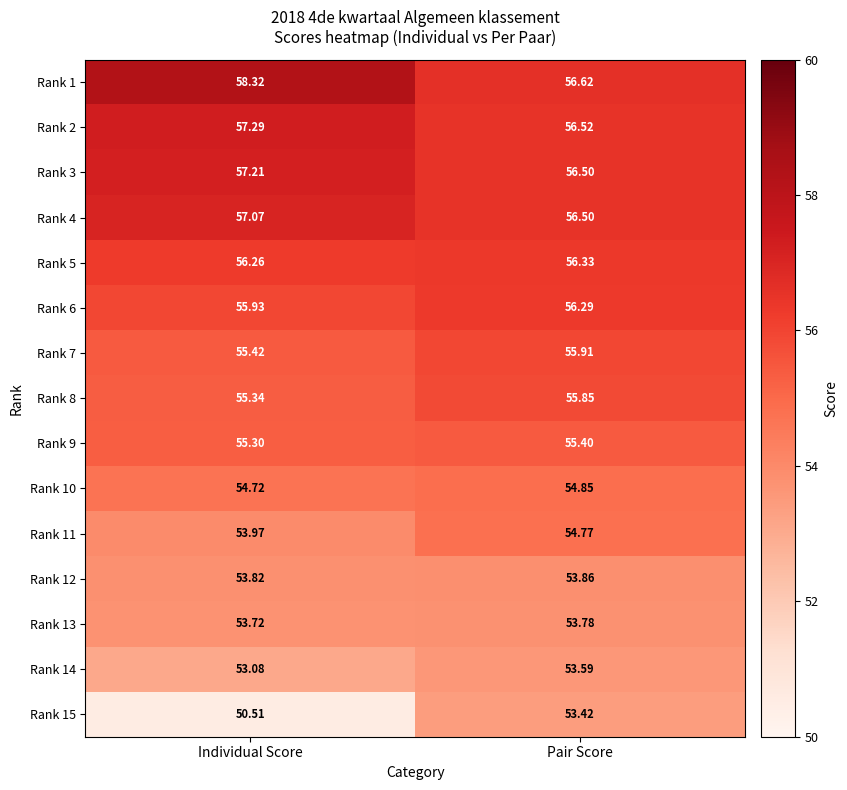

Where is Rank 8 nearest to the value 55?

Individual Score